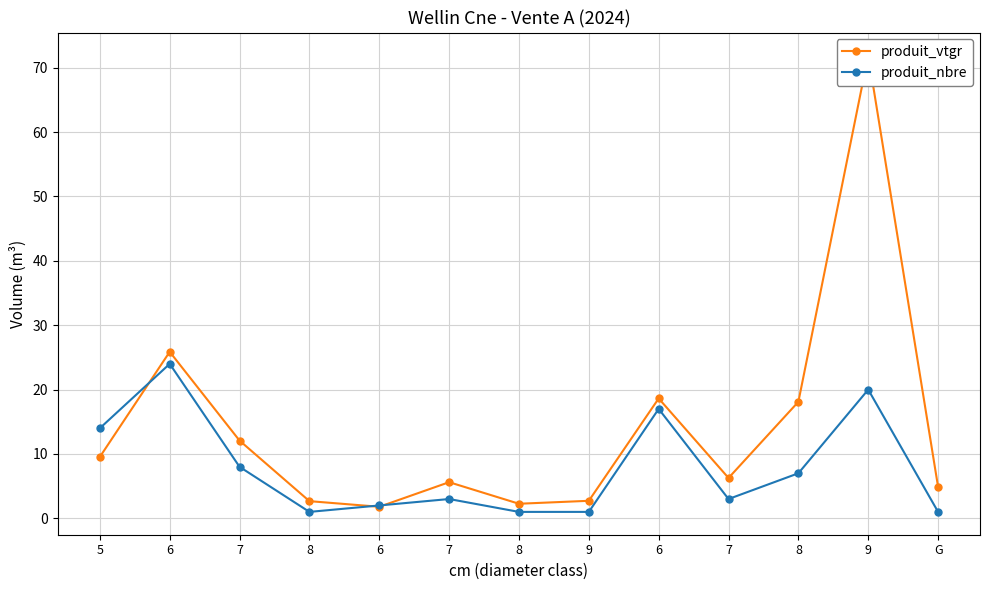

What is the label of the 6th point from the left?

7